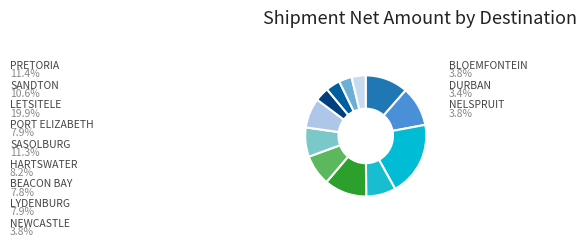

Do SANDTON and LYDENBURG together represent more than half of the pie?

No